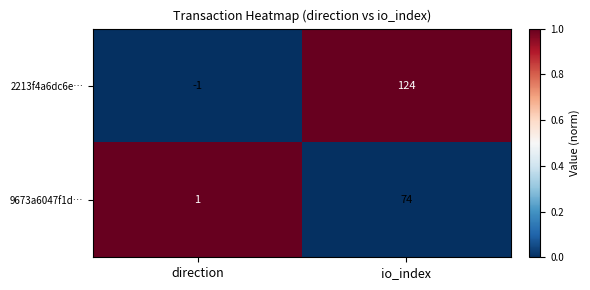

What is the total value across all series at io_index?

198